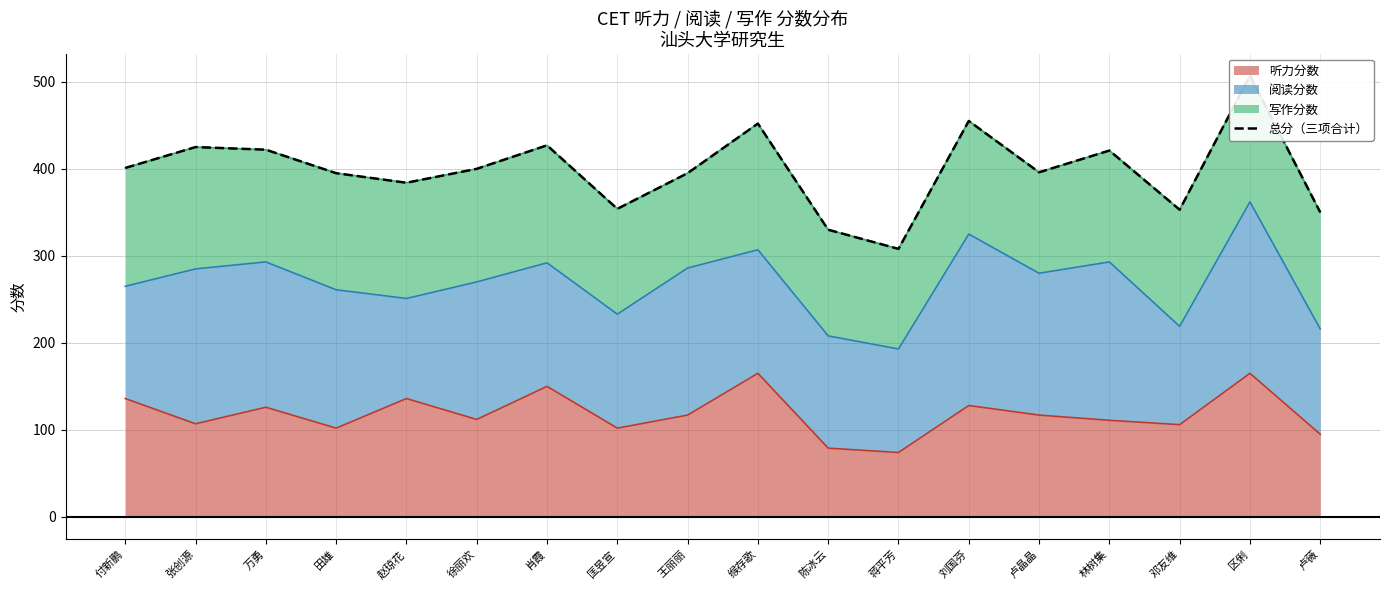

The 听力分数 series shows 74 at 蒋平芳. True or false?

True